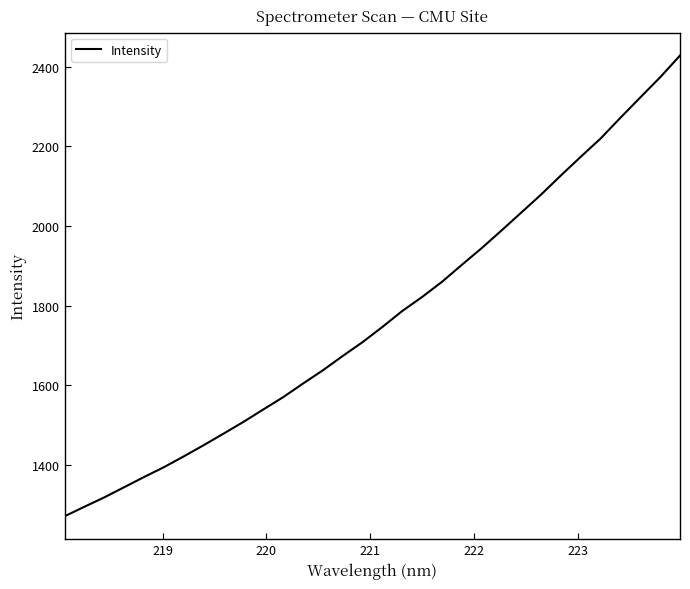

Does the chart have visible grid lines?

No